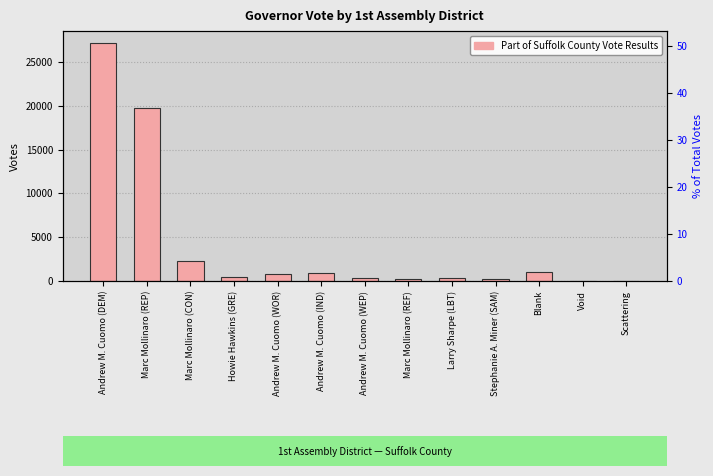

How many bars are there in total?

13